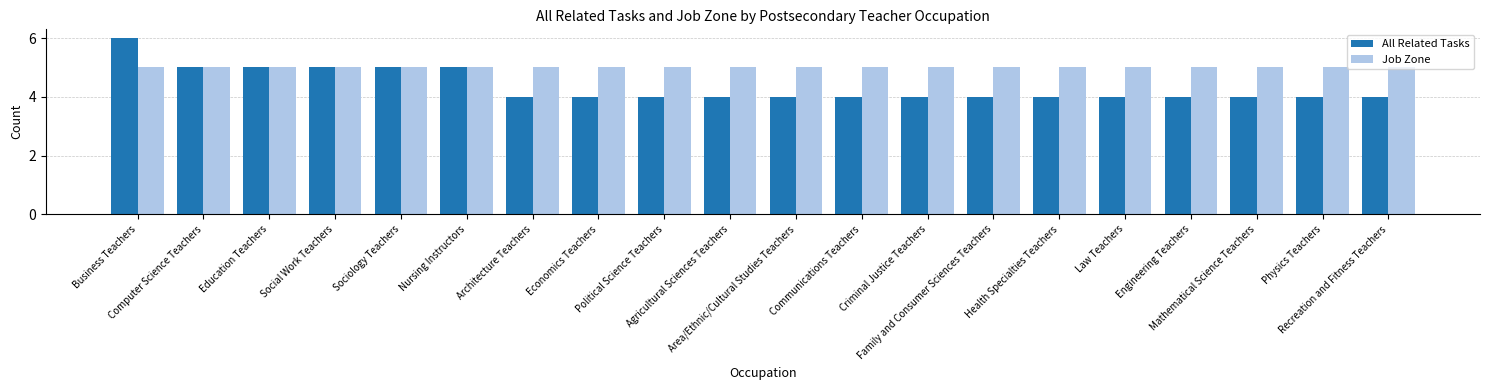

What is the difference between the second highest and minimum values in the All Related Tasks series?

1